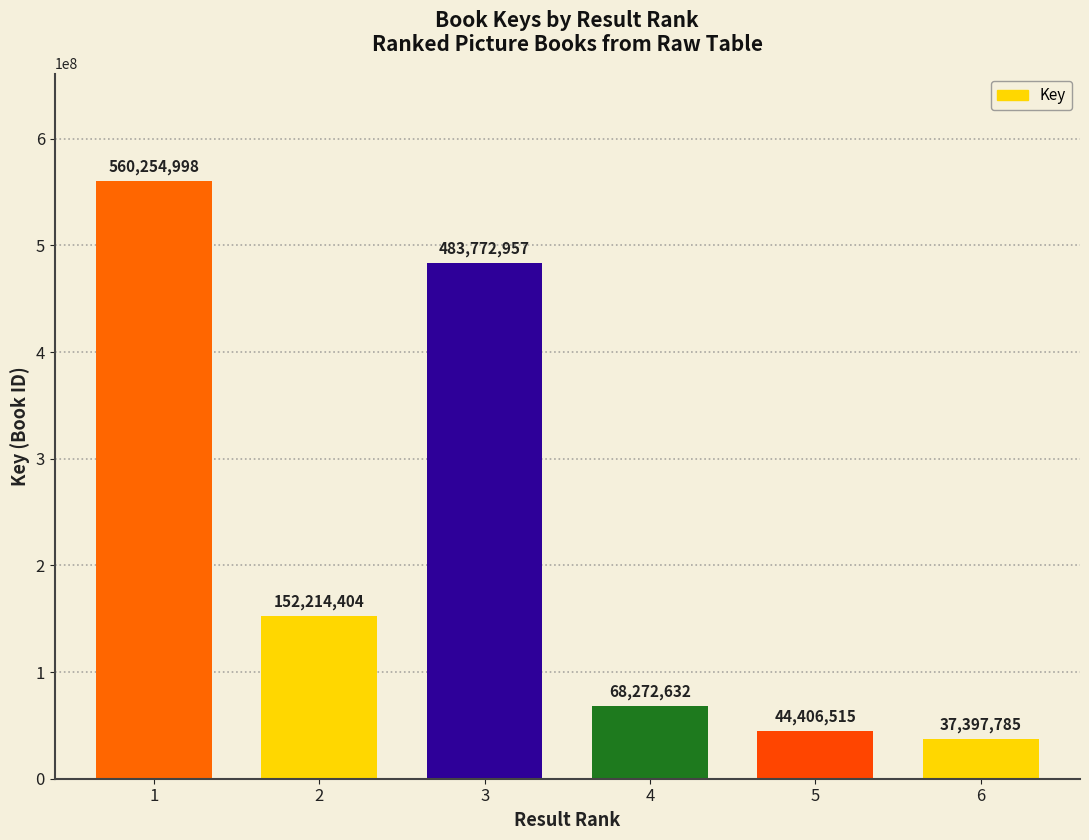

The value at 6 is 63476962. True or false?

False